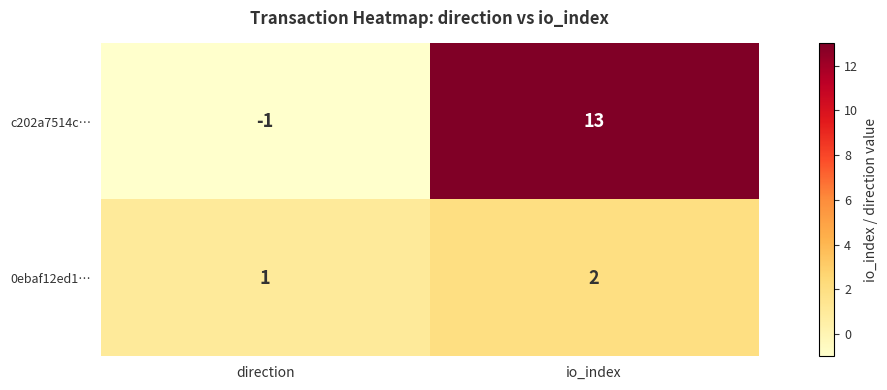

Count the number of data series in this chart.

2